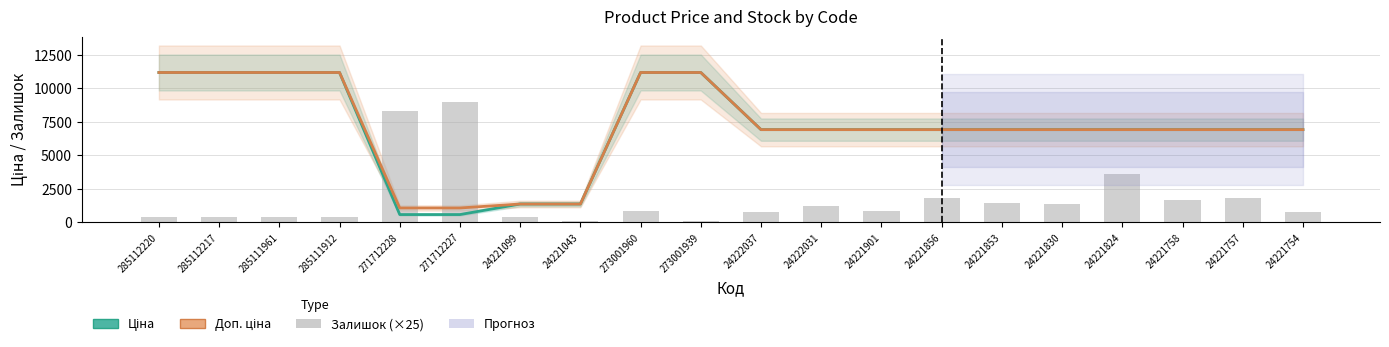

What is the difference between the second highest and second lowest values in the Ціна series?

10598.2